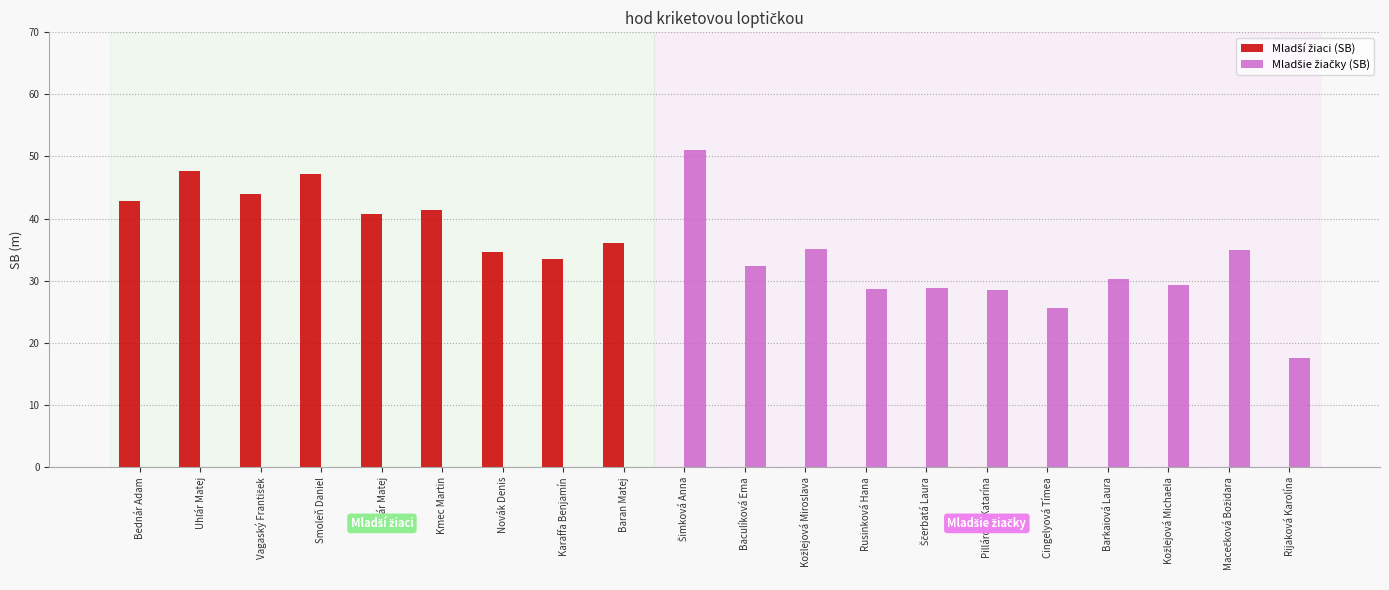

What is the spread (max minus min) of values at Rijaková Karolína?

17.6